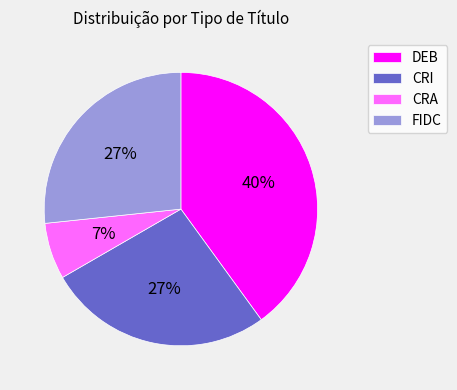

Count the number of slices in the pie.

4